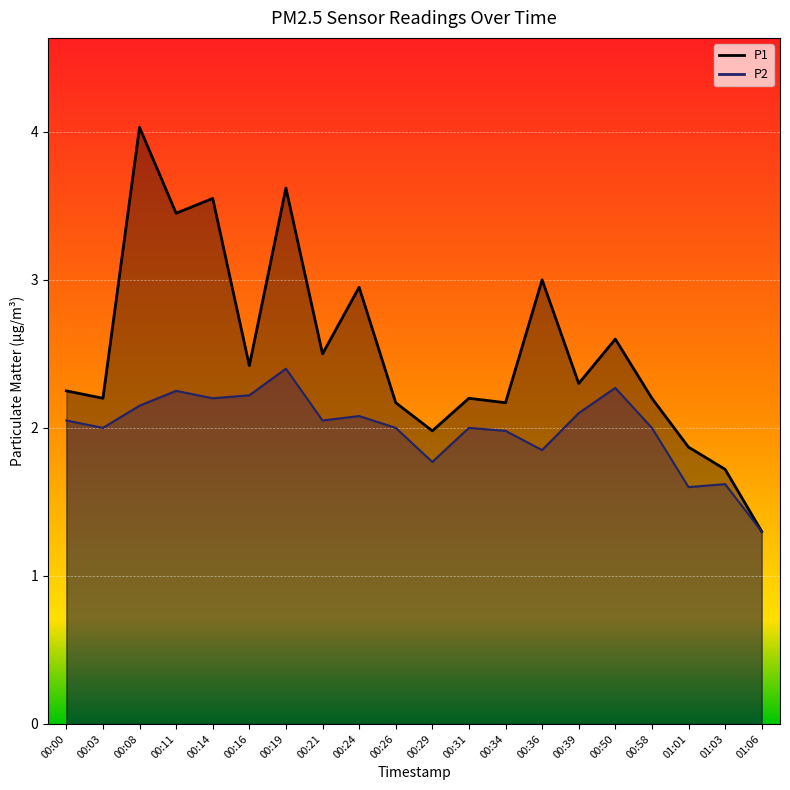

List the series in order of their peak value, highest first.

P1, P2